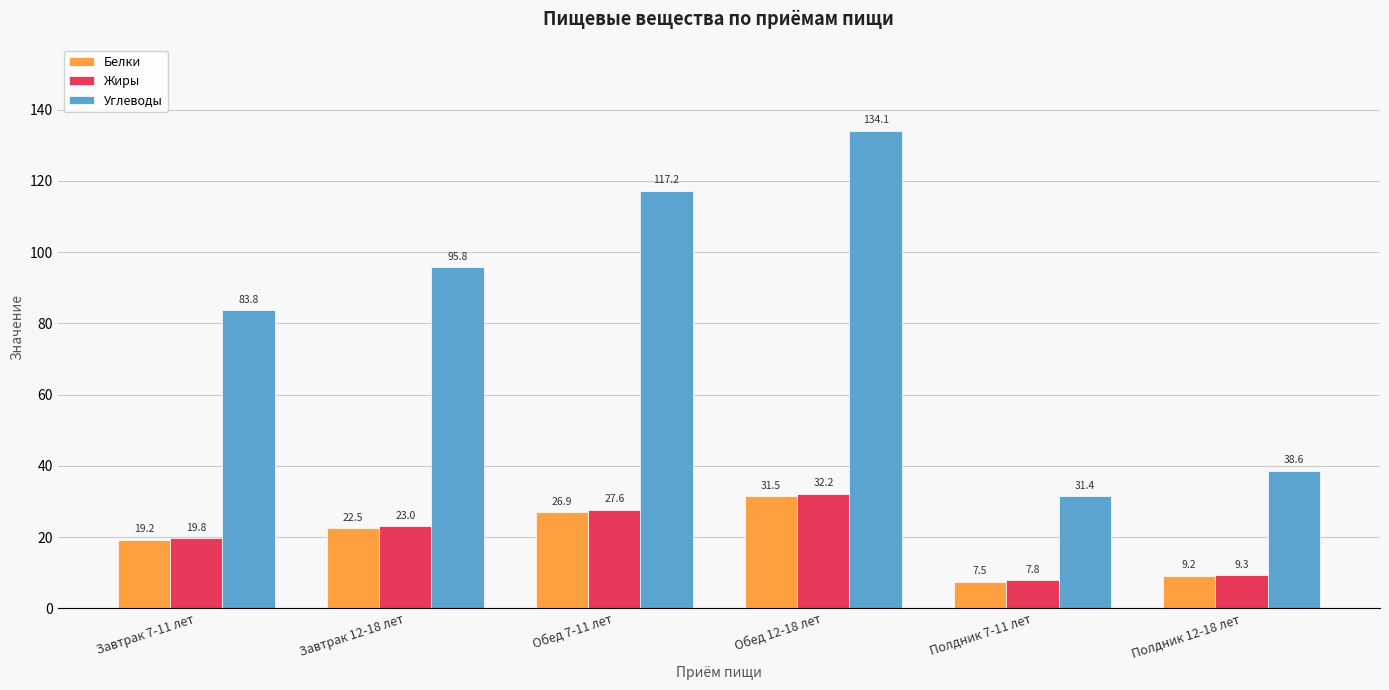

Which label corresponds to the largest value in the chart?

Обед 12-18 лет